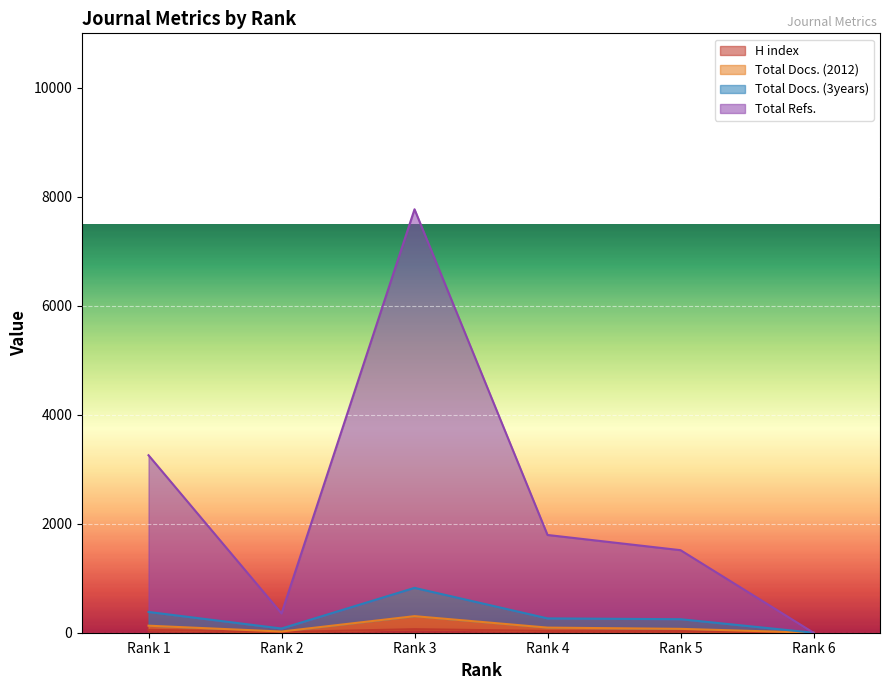

At which category does Total Docs. (2012) reach its first local peak?

Rank 3